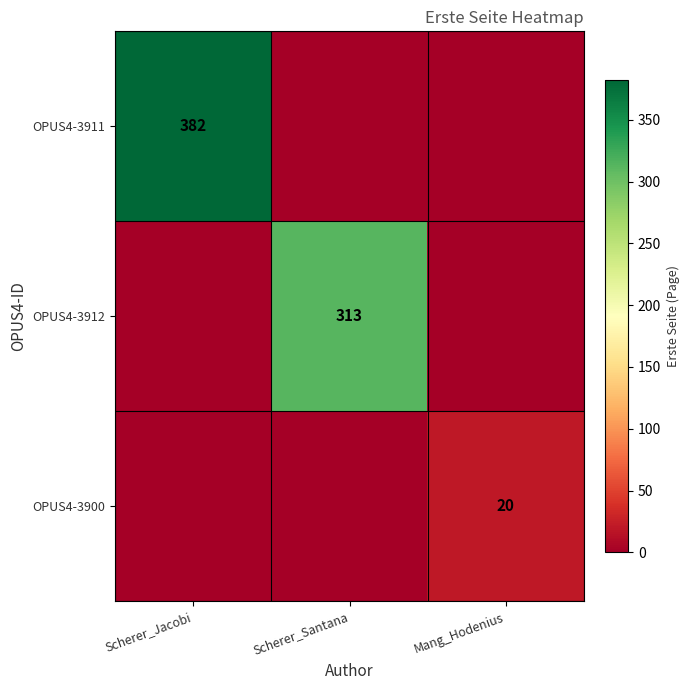

True or false: OPUS4-3912 has a value of 517 at Scherer_Santana.

False